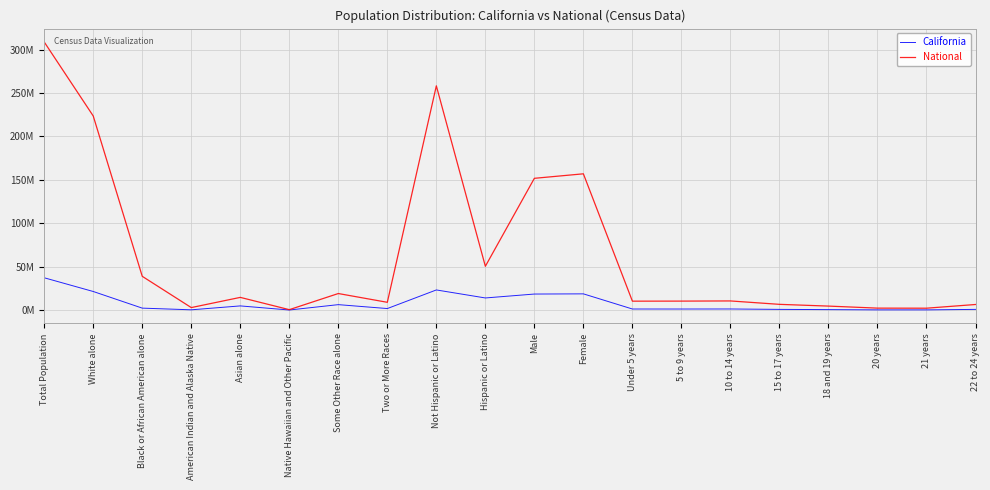

Does the chart have visible grid lines?

Yes